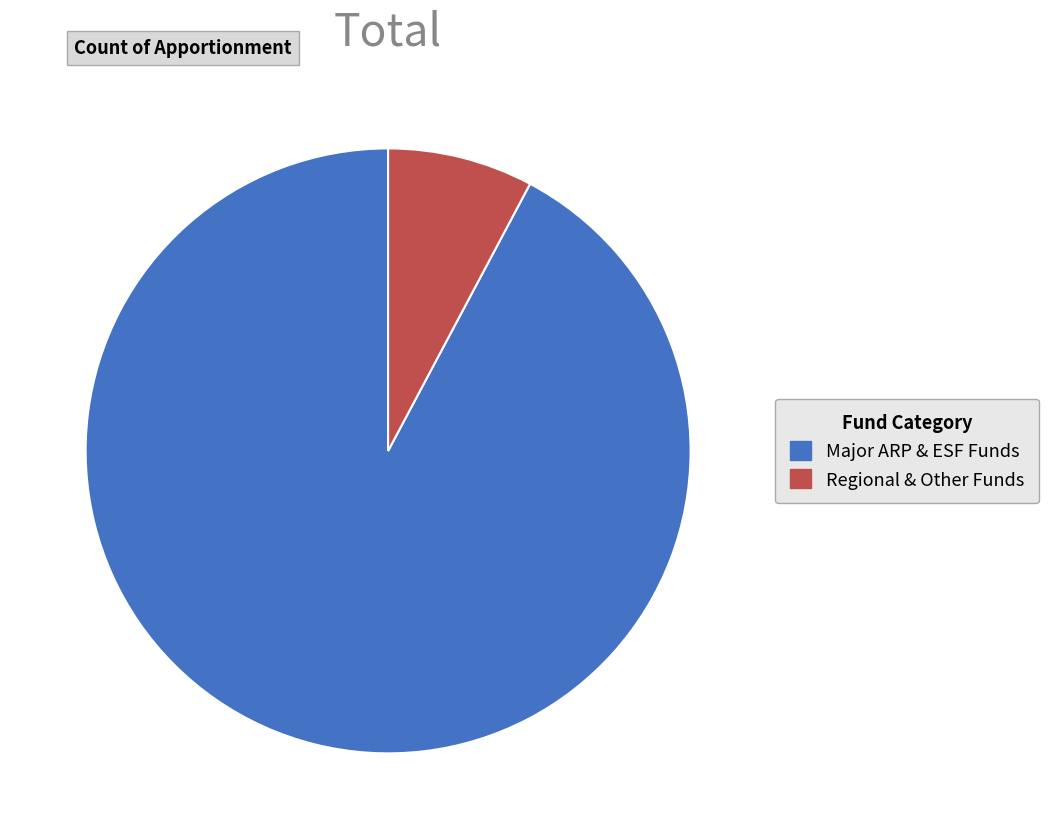

Count the number of slices in the pie.

2